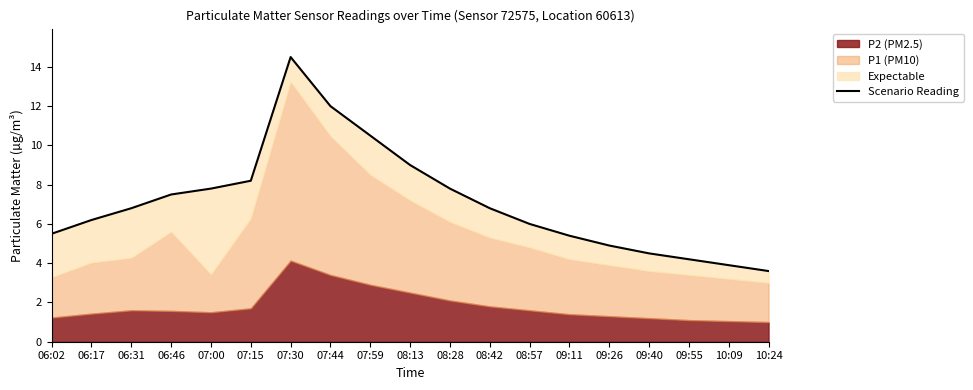

Which label corresponds to the largest value in the chart?

07:30